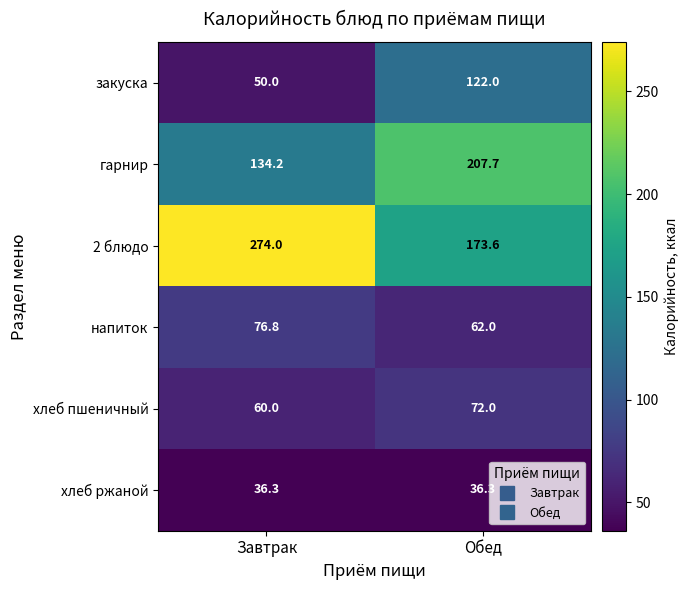

Rank the series at Завтрак from highest to lowest value.

2 блюдо, гарнир, напиток, хлеб пшеничный, закуска, хлеб ржаной